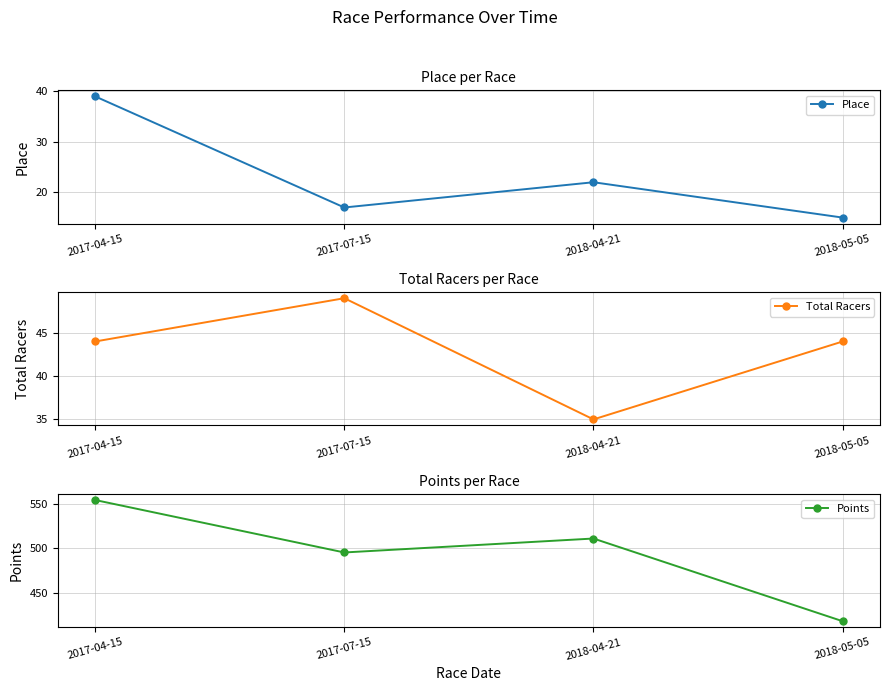

True or false: Place and Points cross at least once.

False